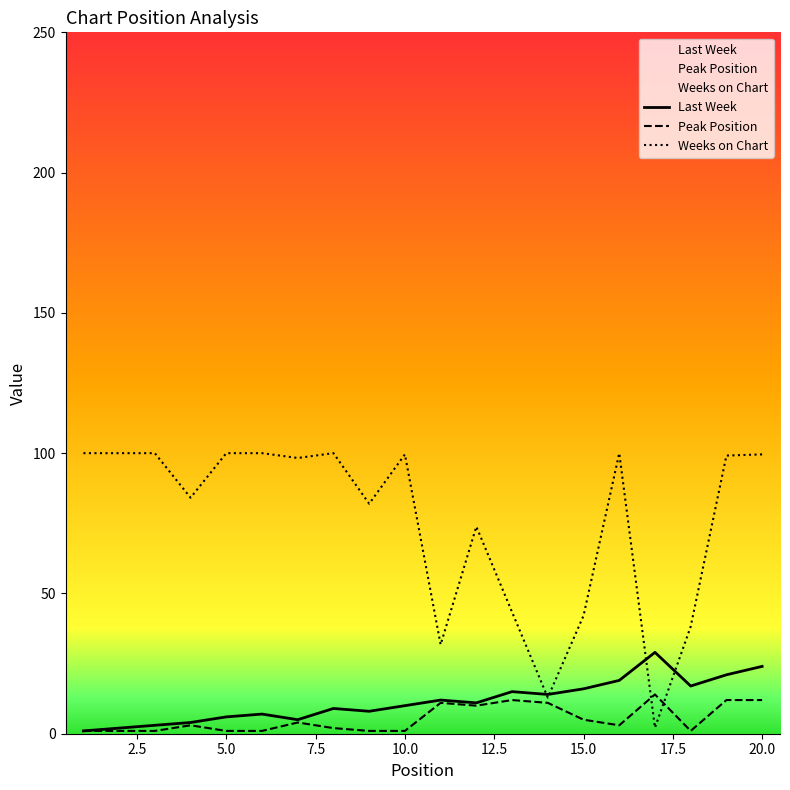

True or false: Weeks on Chart has a value of 99.6 at 10.0.

True